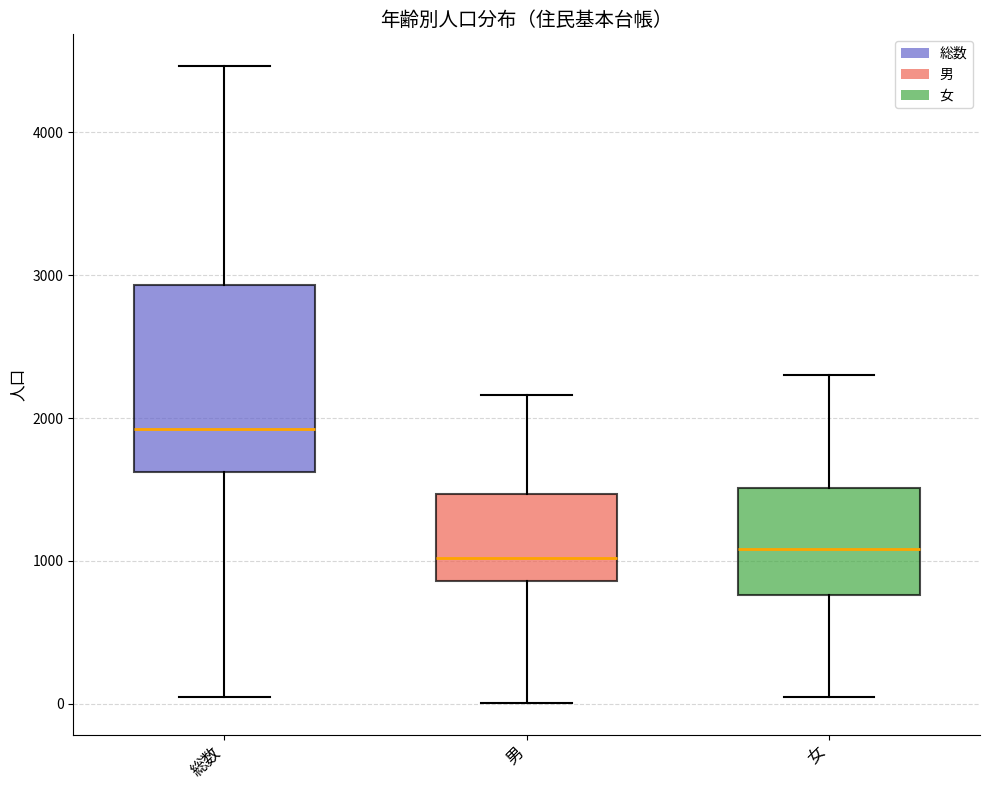

Reading left to right, read every box against the y-axis: the position of its median line, the range the box covers, and the ends of its whiskers. The values are not printed on the chart, so give them approximately, as read against the axis.

総数: median 1900, box 1600 to 2900, whiskers 0 to 4500
男: median 1000, box 900 to 1500, whiskers 0 to 2200
女: median 1100, box 800 to 1500, whiskers 0 to 2300